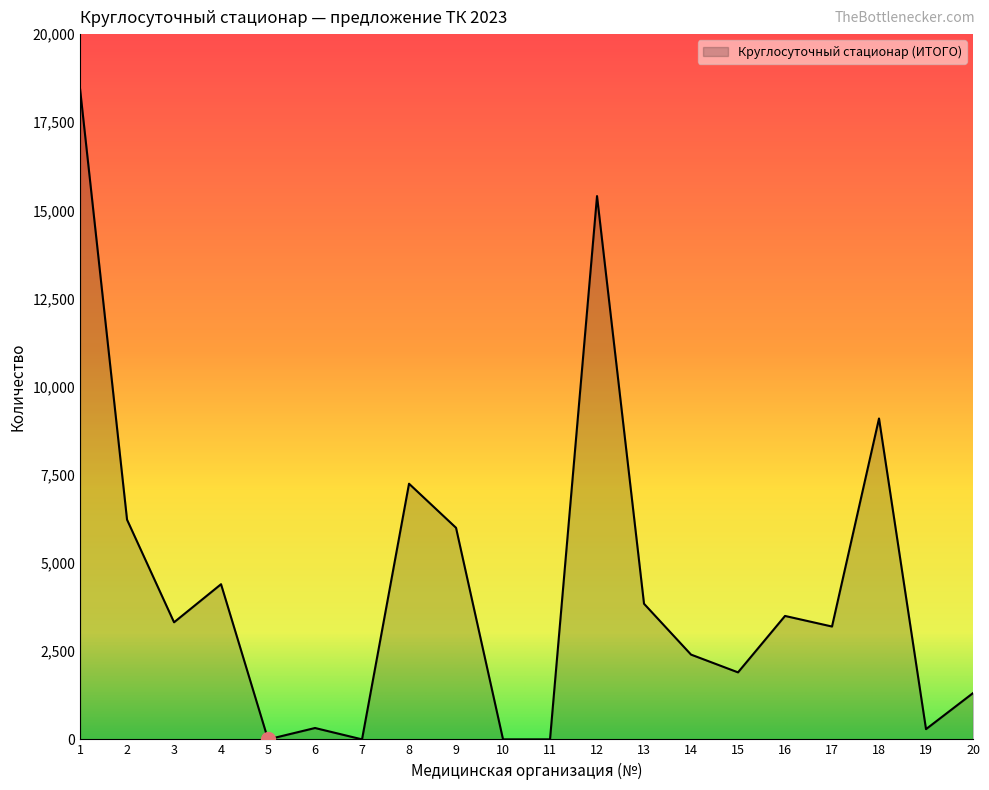

At which label does the data first exceed 3320?

1